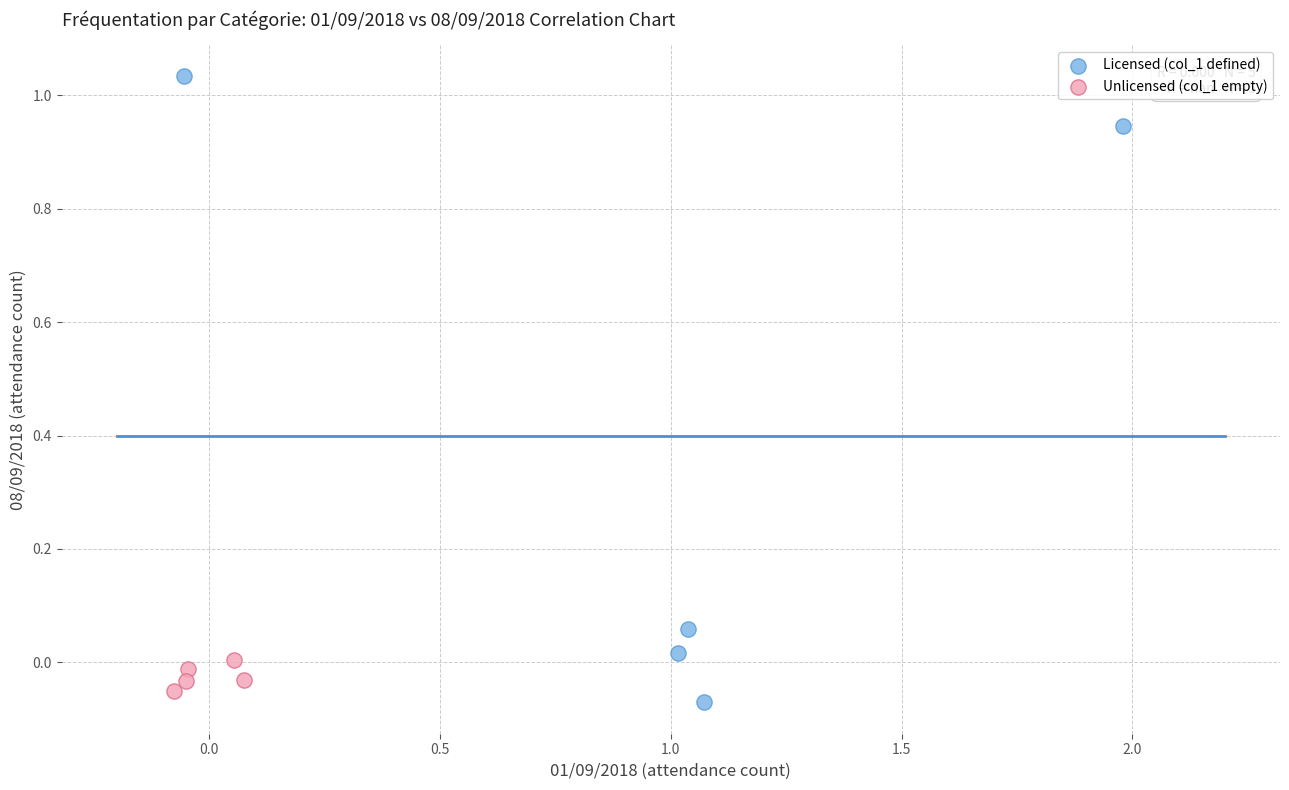

Which series contains the lowest Y value?

Licensed (col_1 defined)